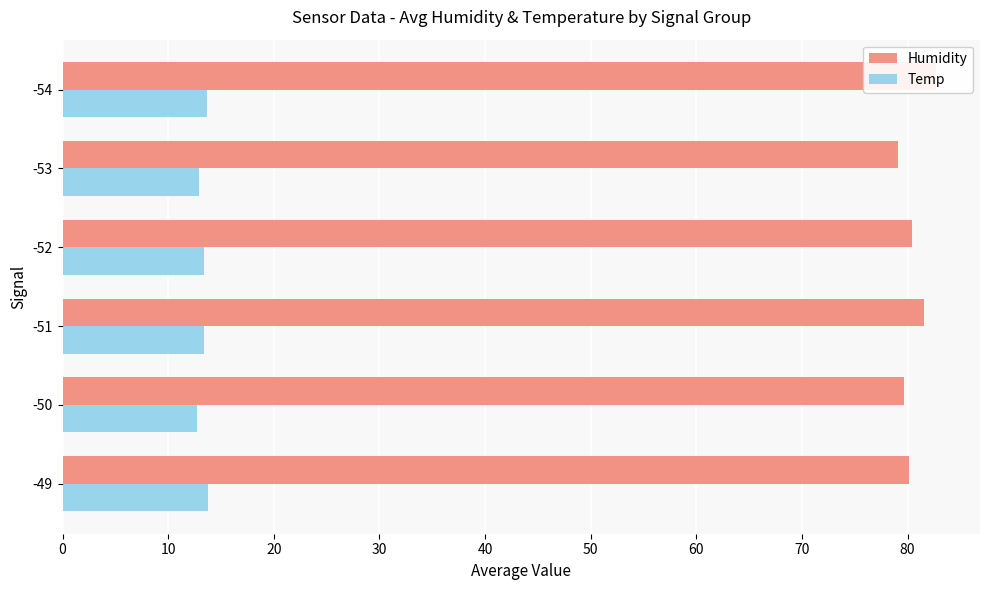

What is the value of the Humidity bar at the 6th from the left?

82.7